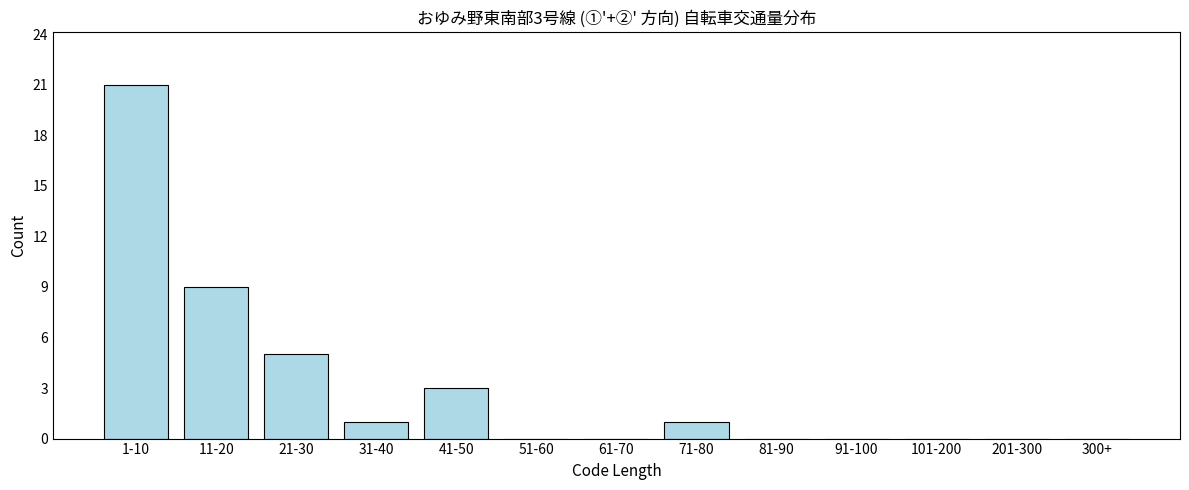

Reading right to left, list all the values displayed in this chart.

300+=0	201-300=0	101-200=0	91-100=0	81-90=0	71-80=1	61-70=0	51-60=0	41-50=3	31-40=1	21-30=5	11-20=9	1-10=21